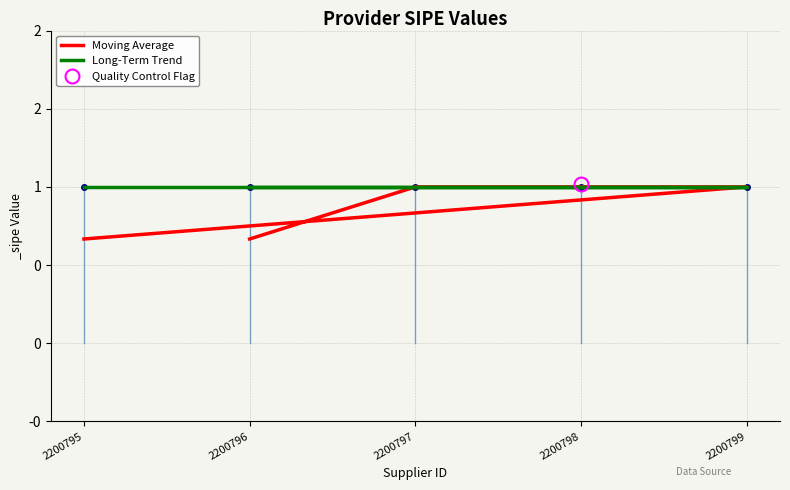

True or false: Moving Average has more than 2 interior local peaks.

False